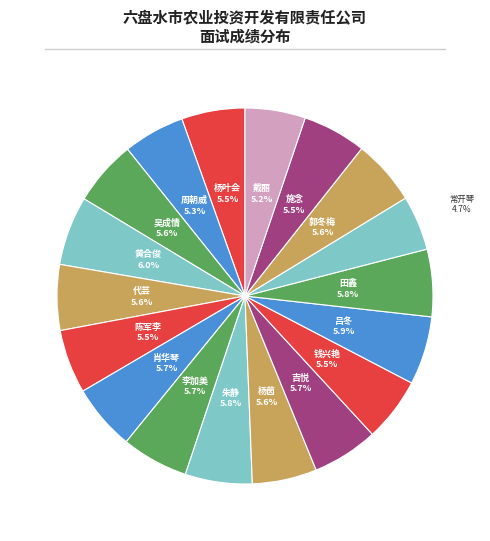

To the nearest percent, what percentage of the pie is 田鑫?

6%